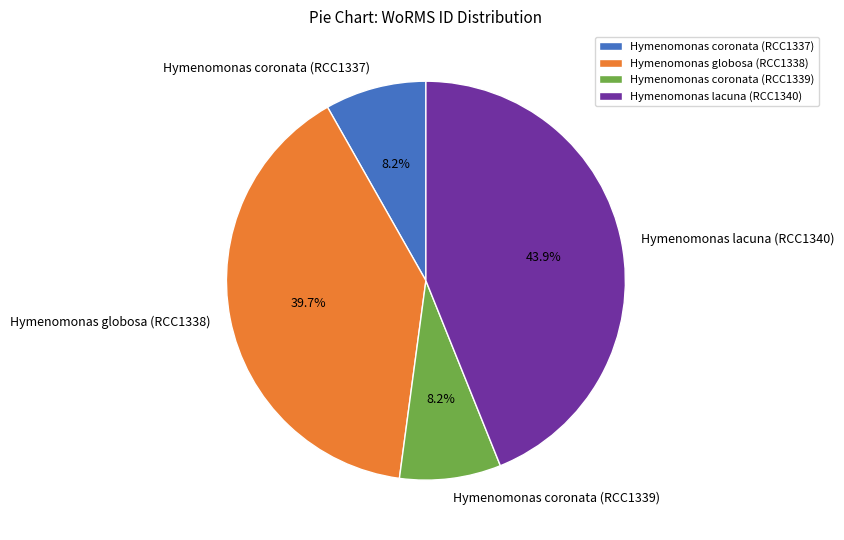

Does Hymenomonas coronata (RCC1339) account for over 50% of the chart?

No